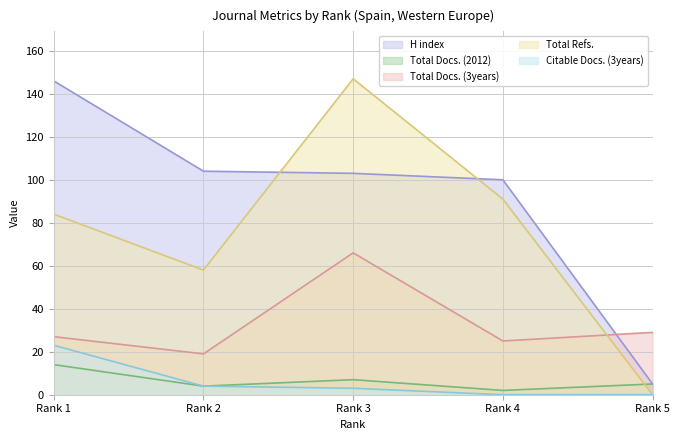

Is it true that Citable Docs. (3years) equals 33 at Rank 1?

False